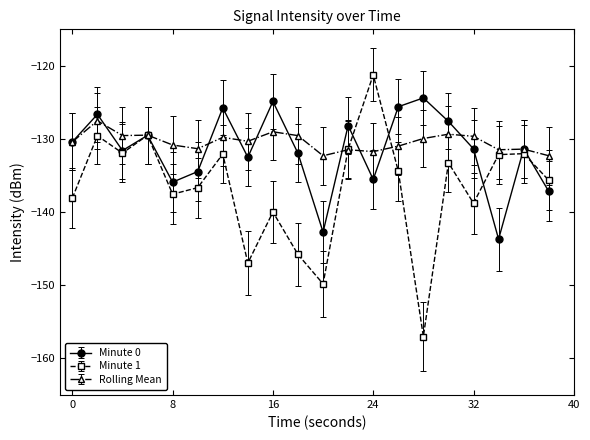

Which series has the largest range (max minus min)?

Minute 1